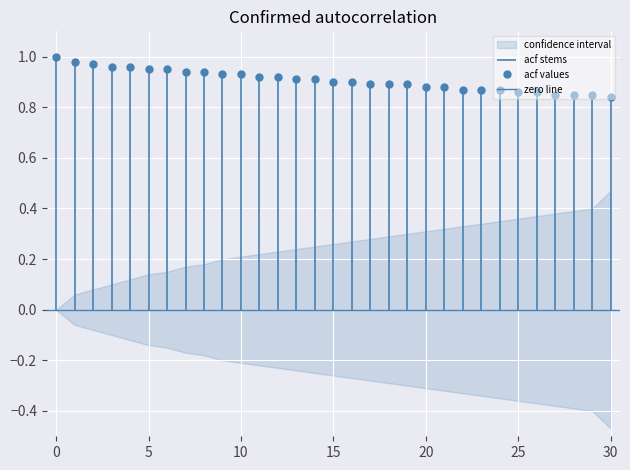

Which series has the largest total across all categories?

acf